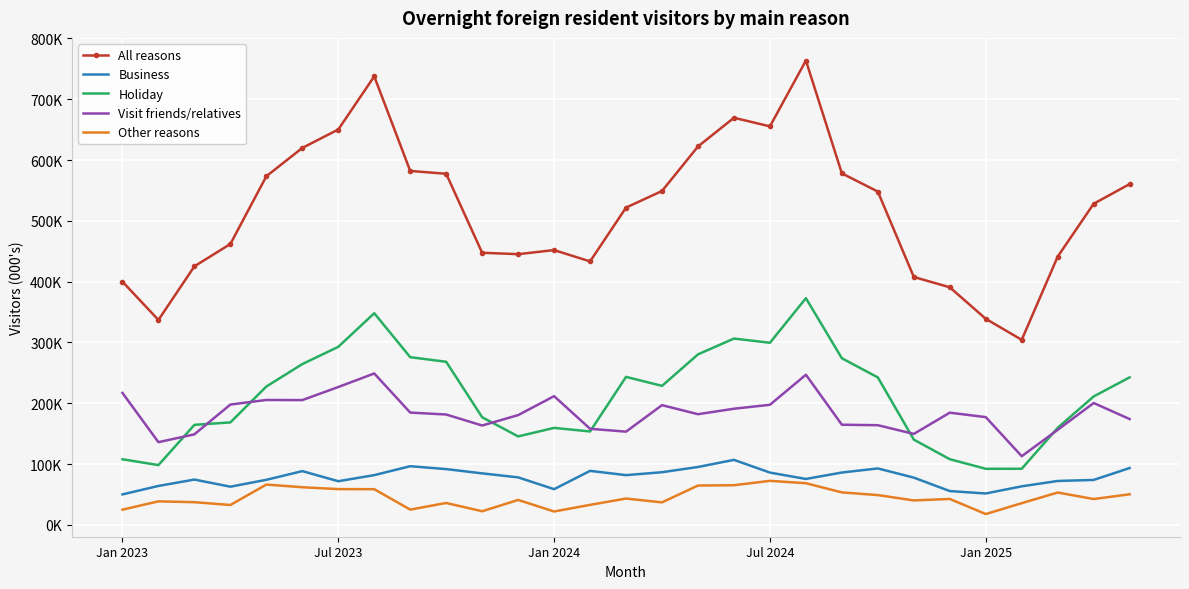

True or false: Holiday has more than 0 interior local peaks.

True